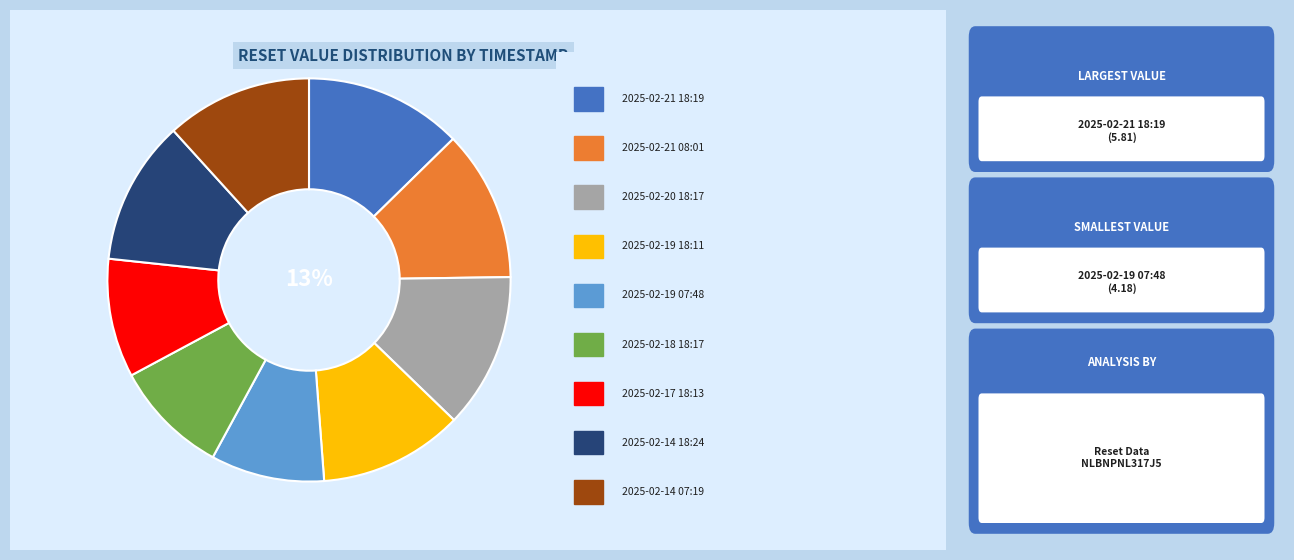

Combined, what portion of the pie is 2025-02-21 08:01 and 2025-02-19 07:48?

21.2%